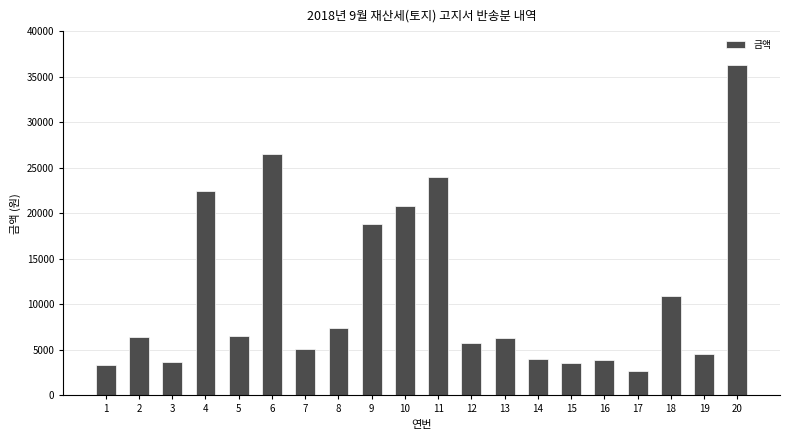

What is the difference between the maximum and minimum values?

33530